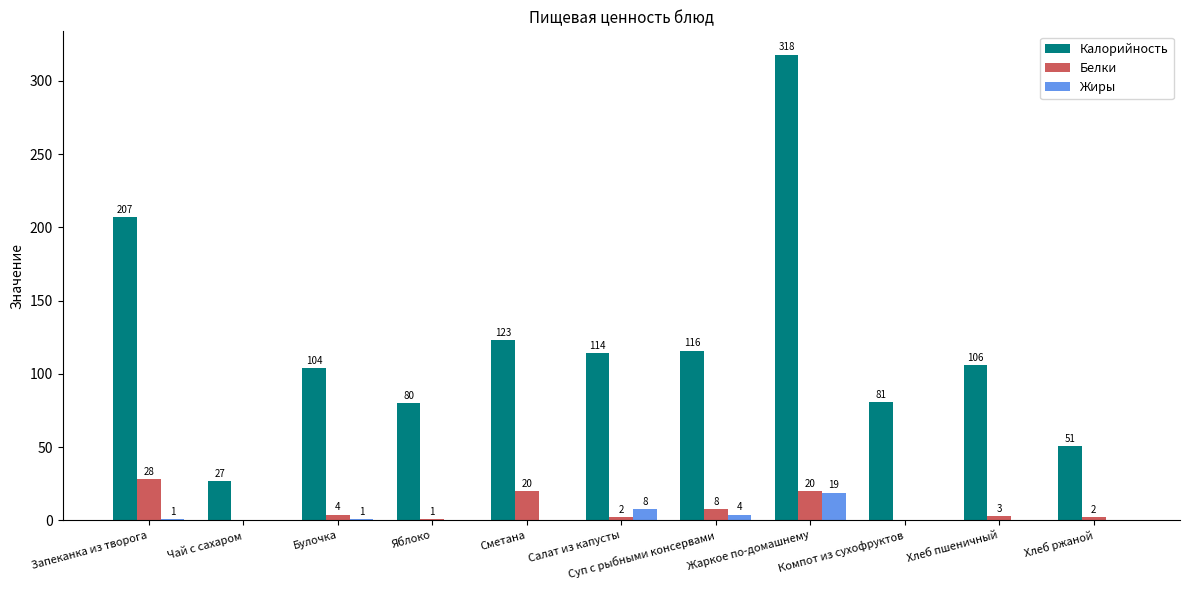

Is it true that Калорийность equals 361 at Запеканка из творога?

False